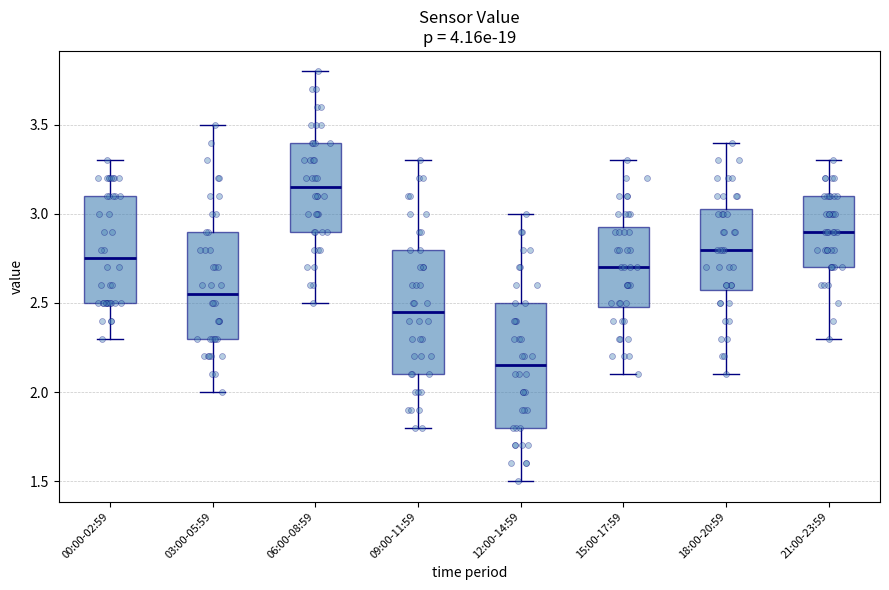

Which box has the lowest median line?

12:00-14:59